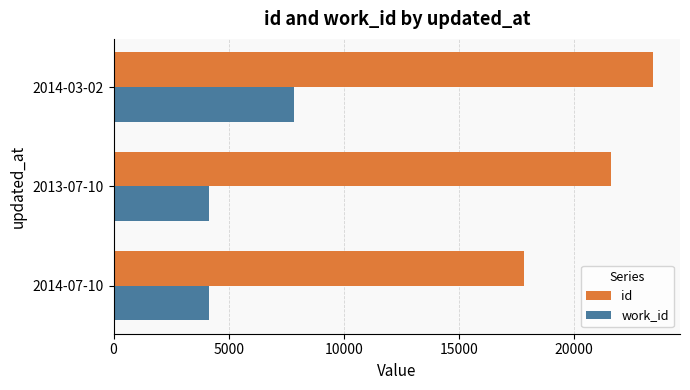

What are all the series names shown in the legend?

id, work_id